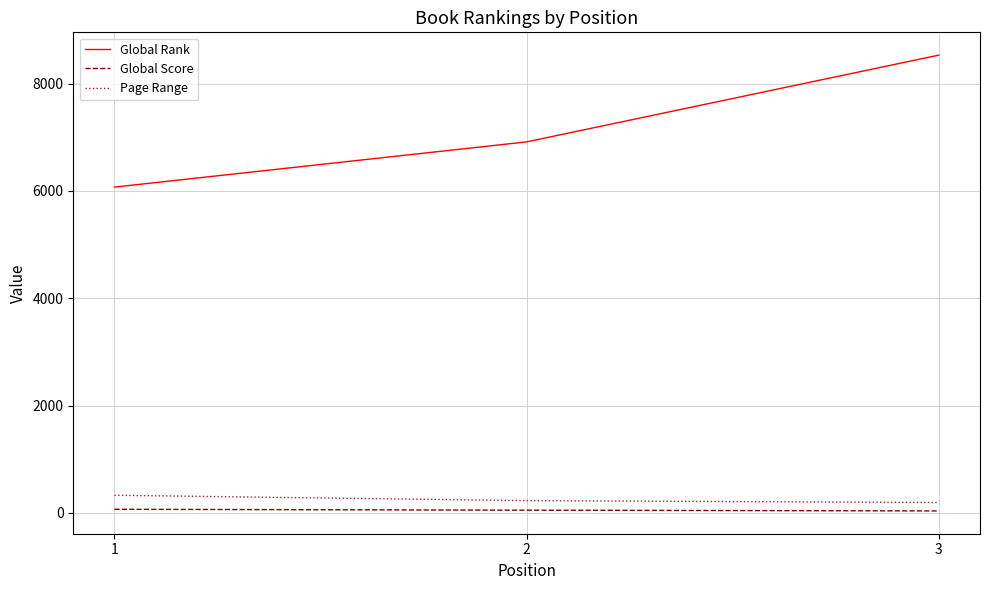

What is the highest value of the Page Range series?

327